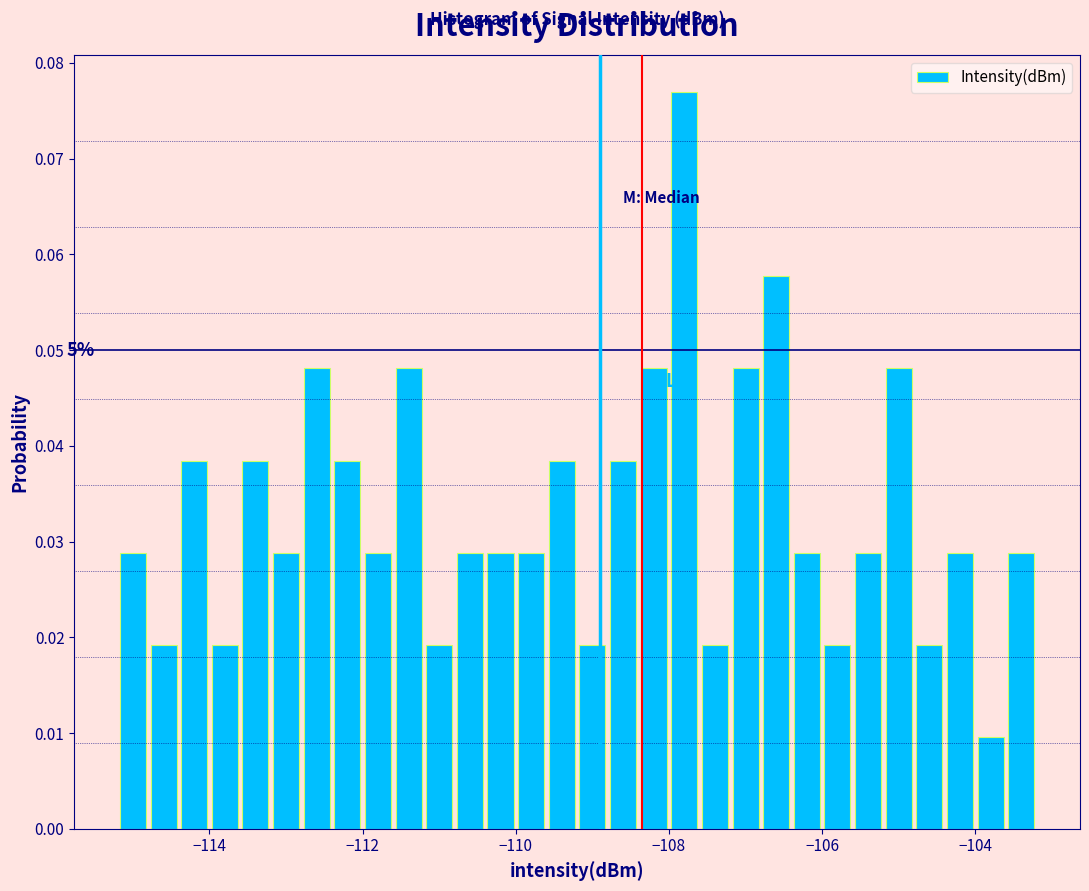

Read against the x-axis, roughly where is the centre of the tallest bar?

-107.8